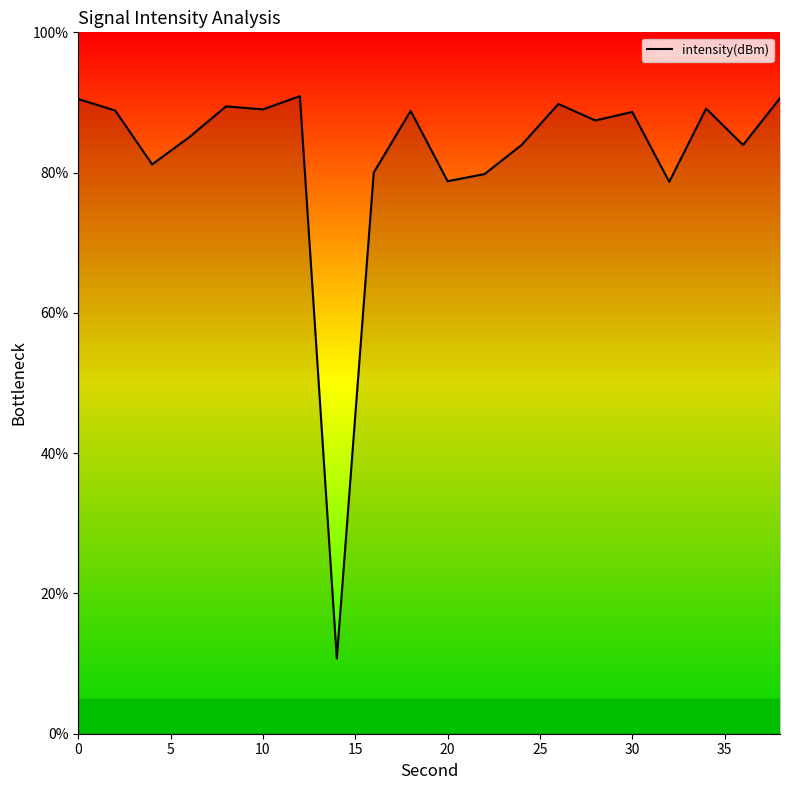

What is the difference between the maximum and minimum values?

80.2